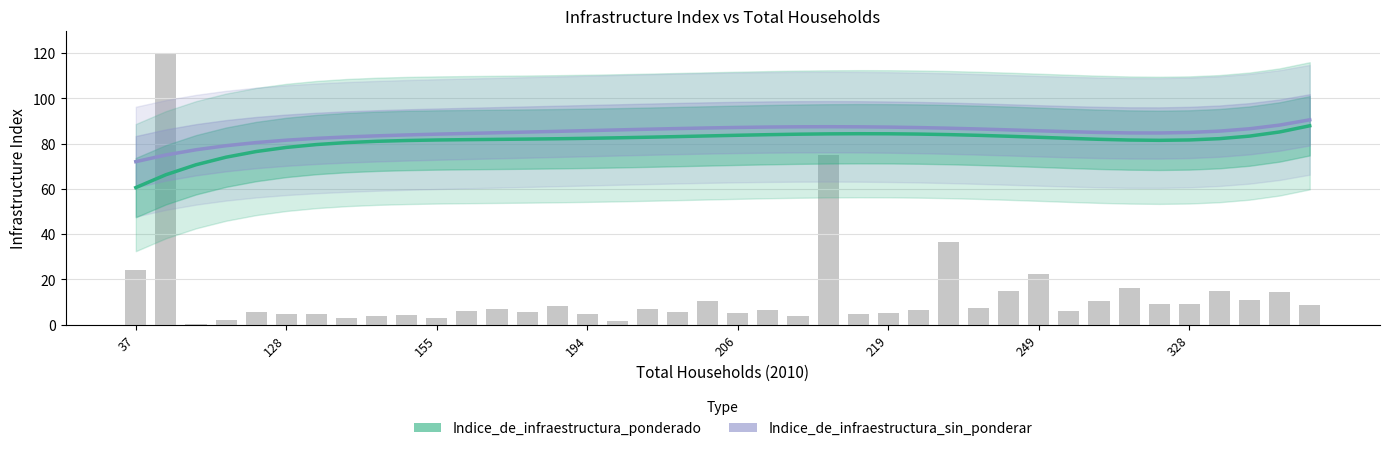

What is the sum of all Indice_de_infraestructura_ponderado values?

3242.9